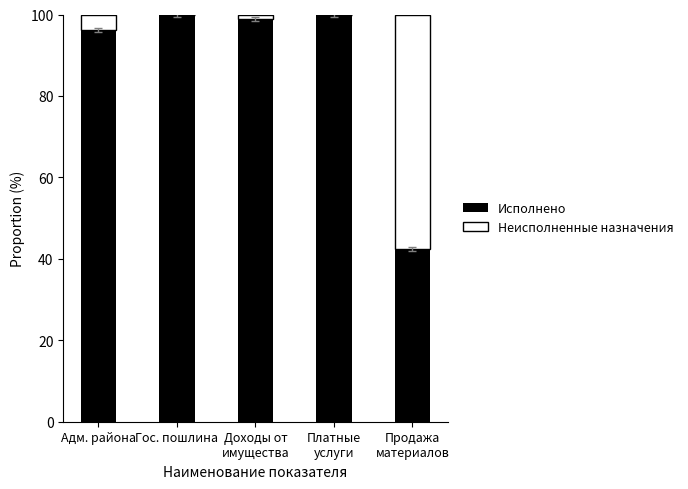

The Исполнено series shows 27.8 at Гос. пошлина. True or false?

False